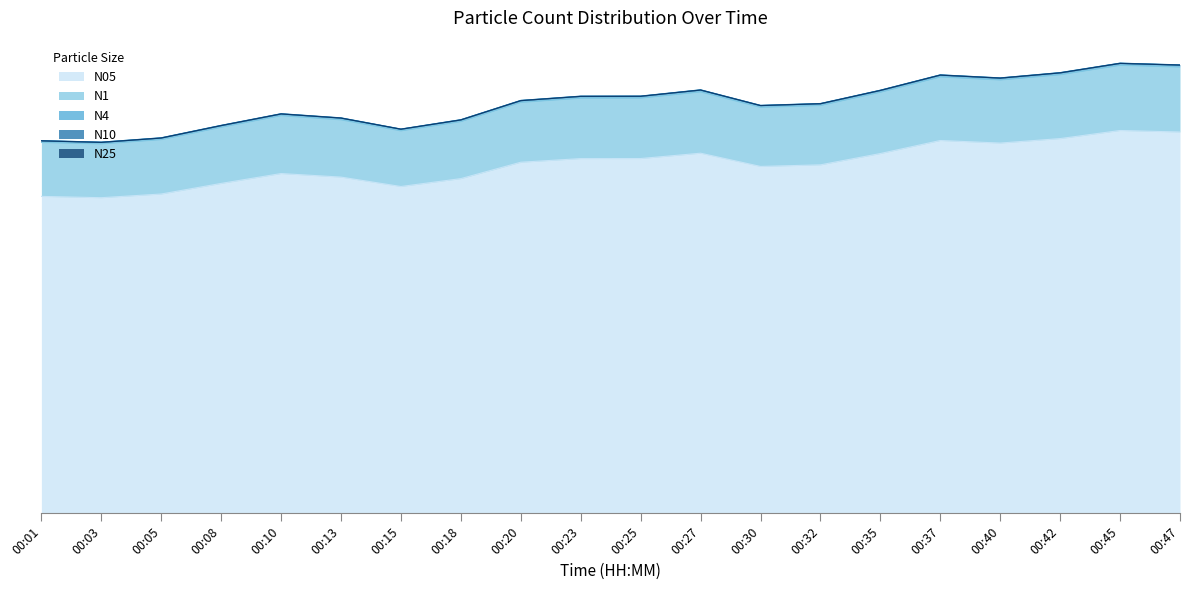

What is the average value of the N25 series?

62.2